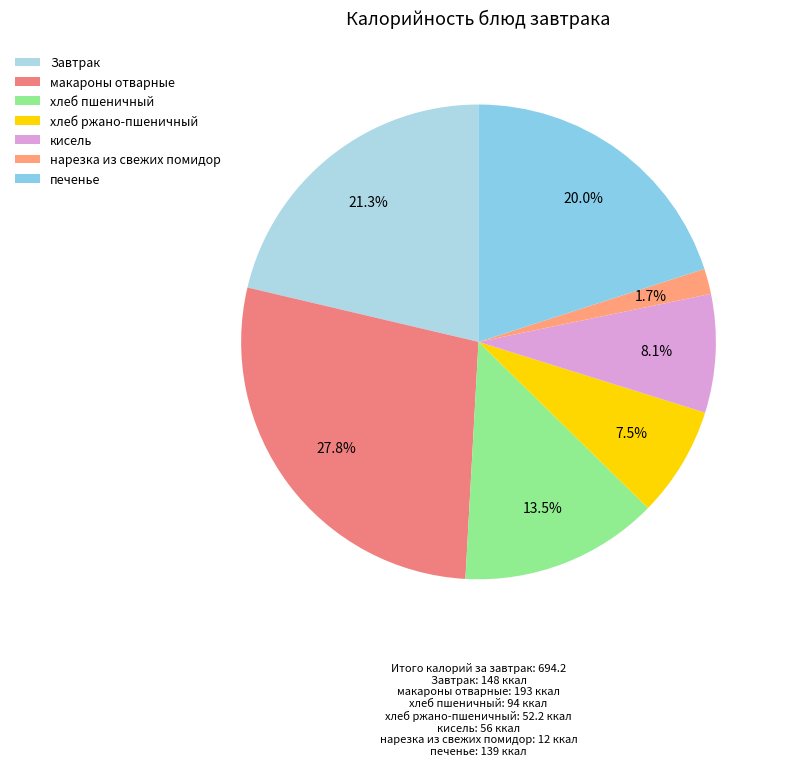

What is the ratio of the value at печенье to the value at хлеб ржано-пшеничный?

2.7